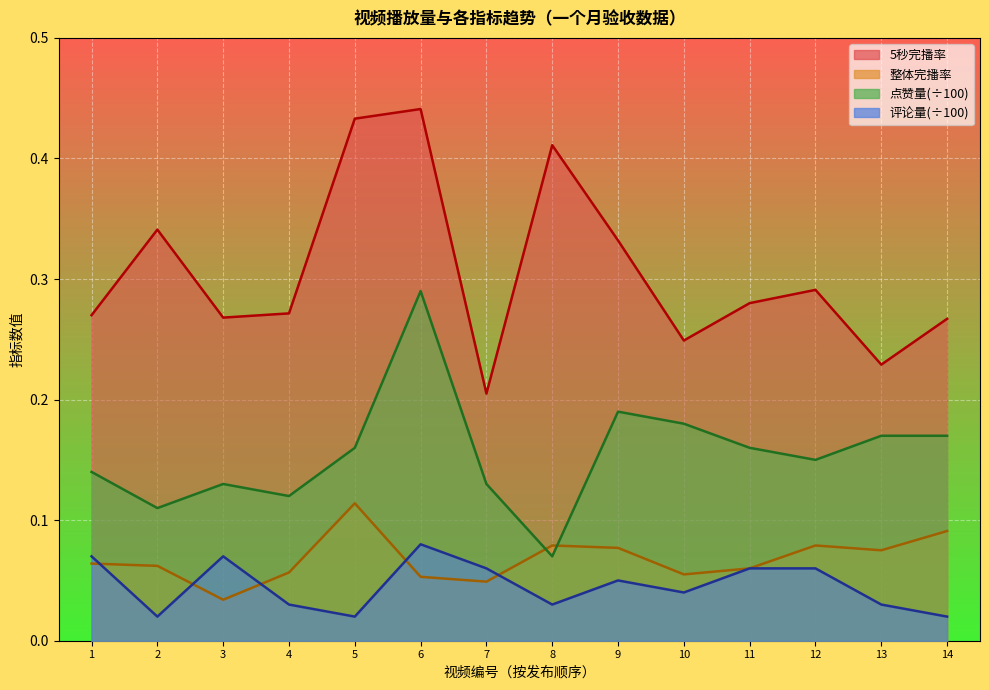

Which series has the largest total across all categories?

5秒完播率